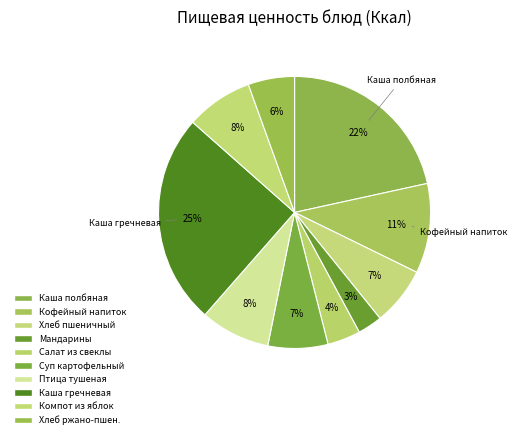

Count the number of slices in the pie.

10